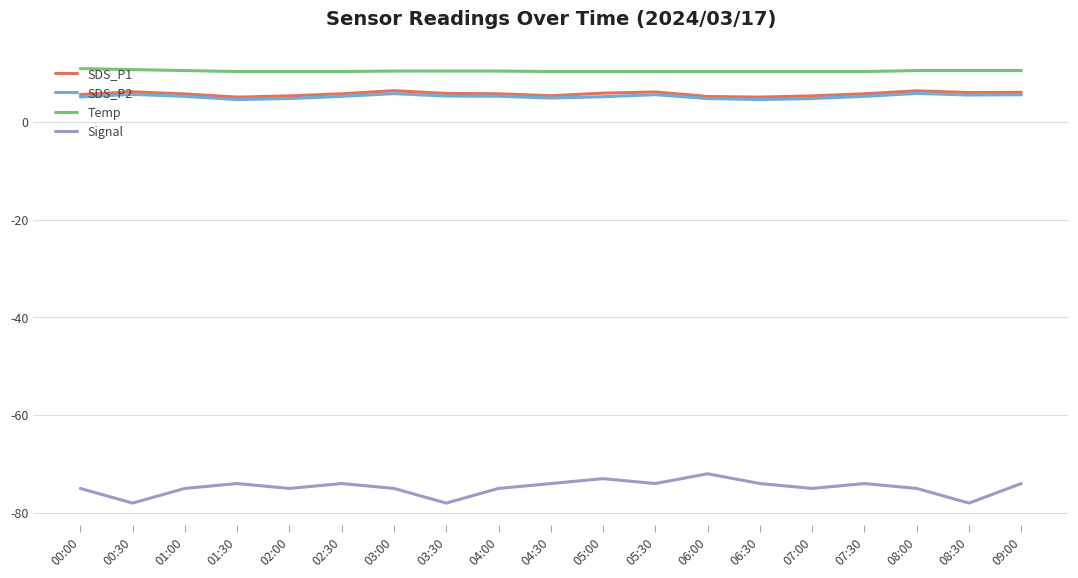

True or false: Signal has a value of -75.0 at 01:00.

True